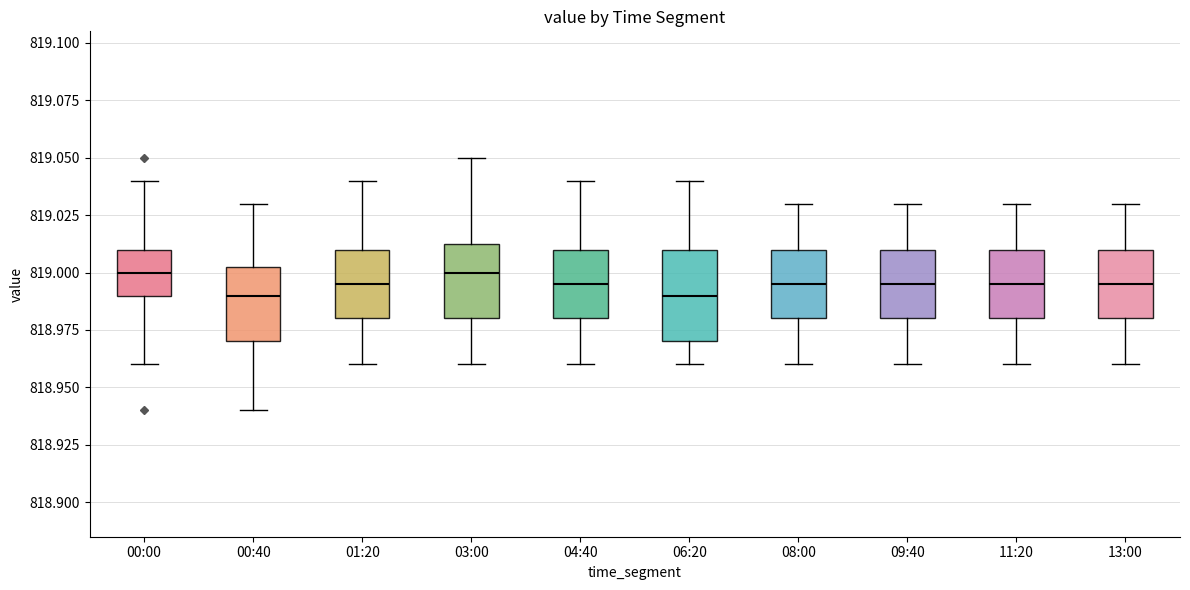

Reading left to right, read every box against the y-axis: the position of its median line, the range the box covers, and the ends of its whiskers. The values are not printed on the chart, so give them approximately, as read against the axis.

00:00: median 819.000, box 818.990 to 819.010, whiskers 818.960 to 819.040
00:40: median 818.990, box 818.970 to 819.005, whiskers 818.940 to 819.030
01:20: median 818.995, box 818.980 to 819.010, whiskers 818.960 to 819.040
03:00: median 819.000, box 818.980 to 819.015, whiskers 818.960 to 819.050
04:40: median 818.995, box 818.980 to 819.010, whiskers 818.960 to 819.040
06:20: median 818.990, box 818.970 to 819.010, whiskers 818.960 to 819.040
08:00: median 818.995, box 818.980 to 819.010, whiskers 818.960 to 819.030
09:40: median 818.995, box 818.980 to 819.010, whiskers 818.960 to 819.030
11:20: median 818.995, box 818.980 to 819.010, whiskers 818.960 to 819.030
13:00: median 818.995, box 818.980 to 819.010, whiskers 818.960 to 819.030